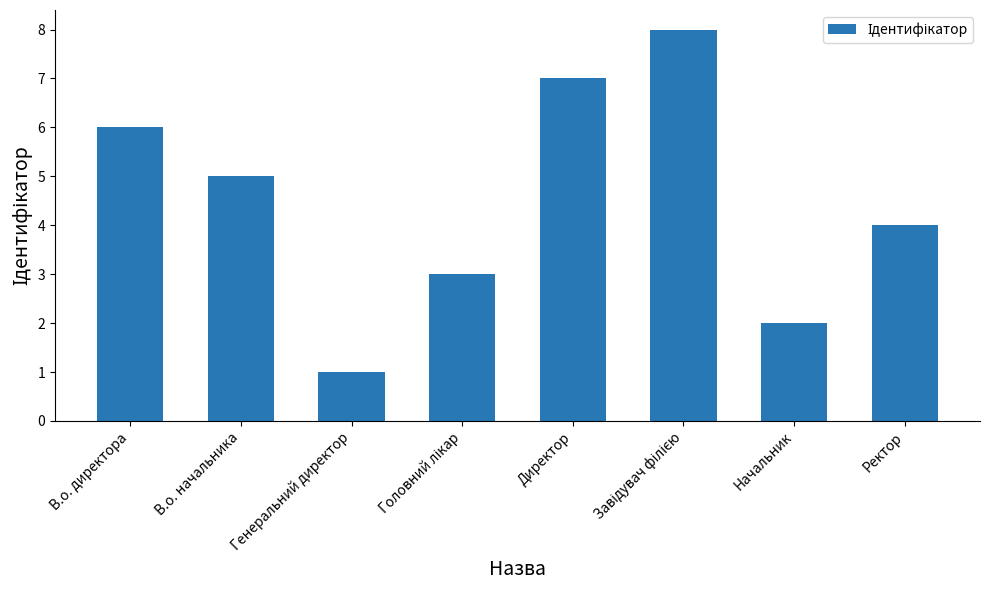

Reading left to right, extract all data points from this chart.

6	5	1	3	7	8	2	4